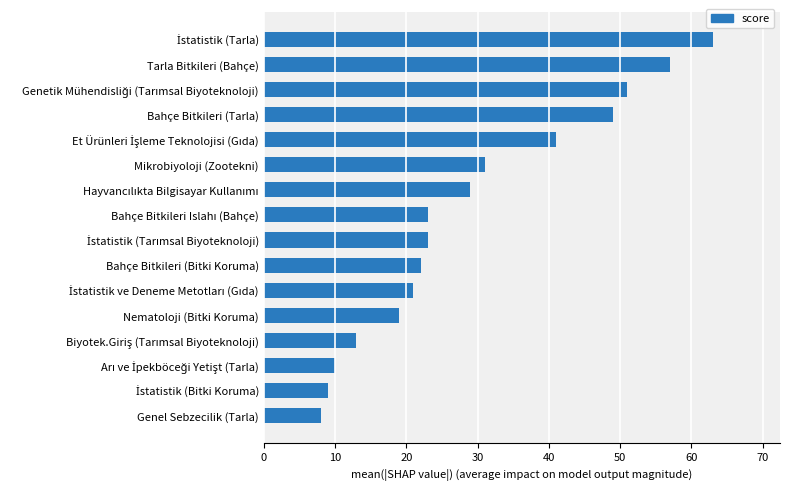

Where is the data nearest to the value 35?

Mikrobiyoloji (Zootekni)